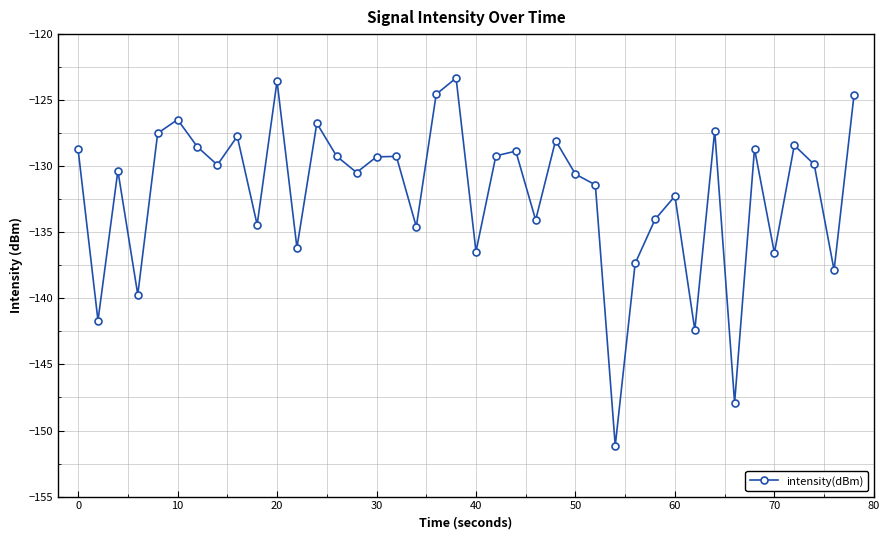

What is the greatest value displayed?

-123.3